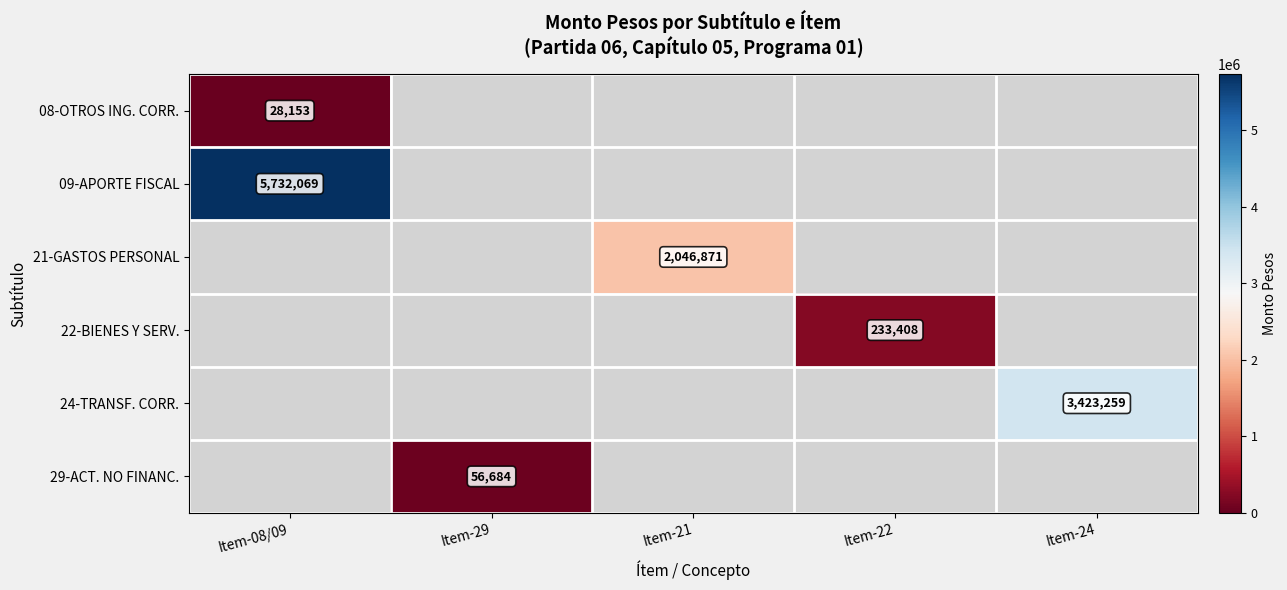

True or false: 22-BIENES Y SERV. has a value of 387559 at Item-22.

False